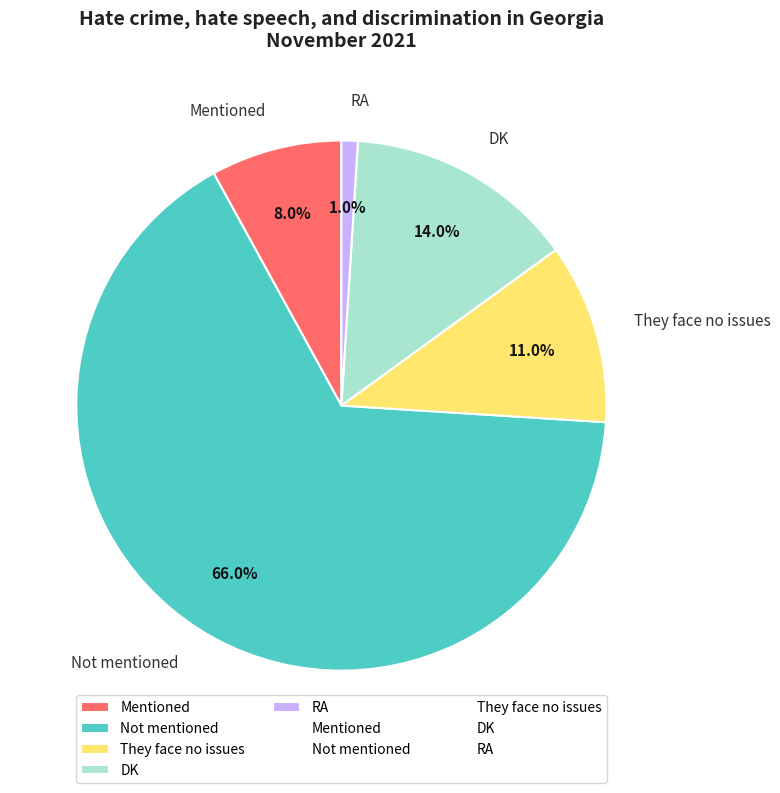

Is the sum of DK and Mentioned greater than half?

No